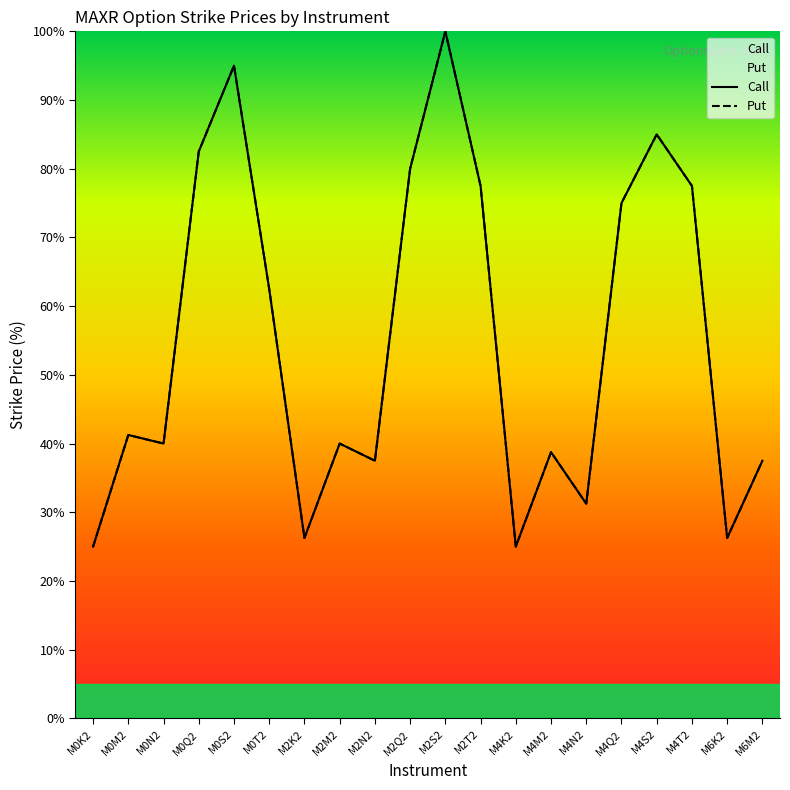

Rank the series by their maximum value, from lowest to highest.

Call, Put